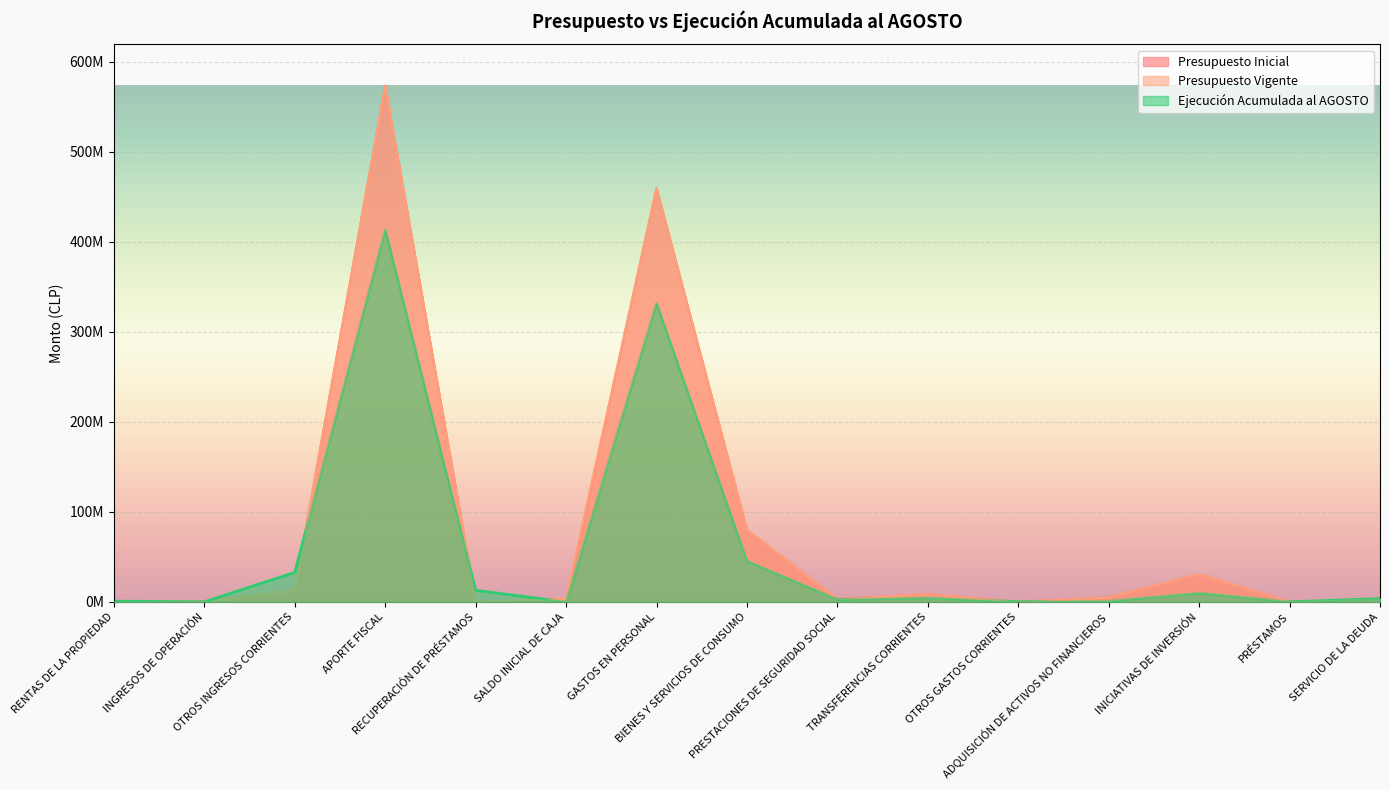

The Ejecución Acumulada al AGOSTO series shows 9807065 at INICIATIVAS DE INVERSIÓN. True or false?

True